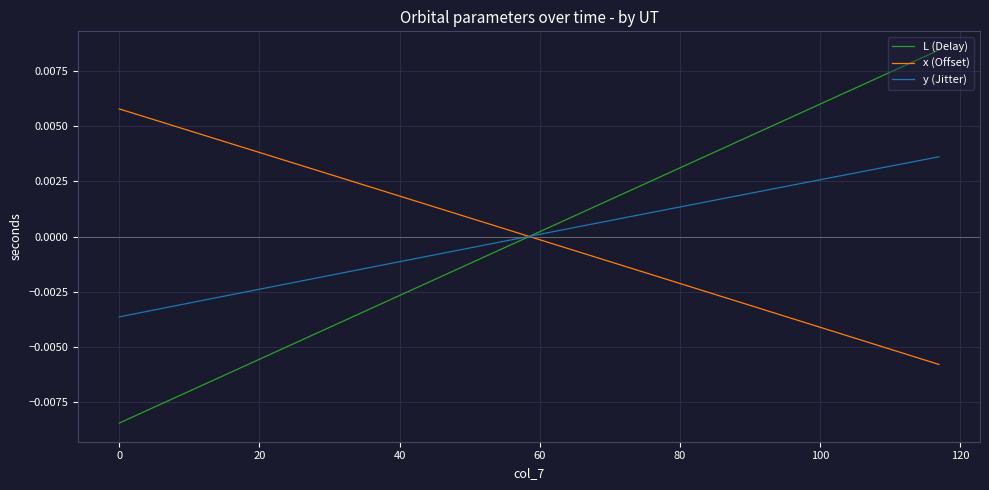

What are all the series names shown in the legend?

L (Delay), x (Offset), y (Jitter)